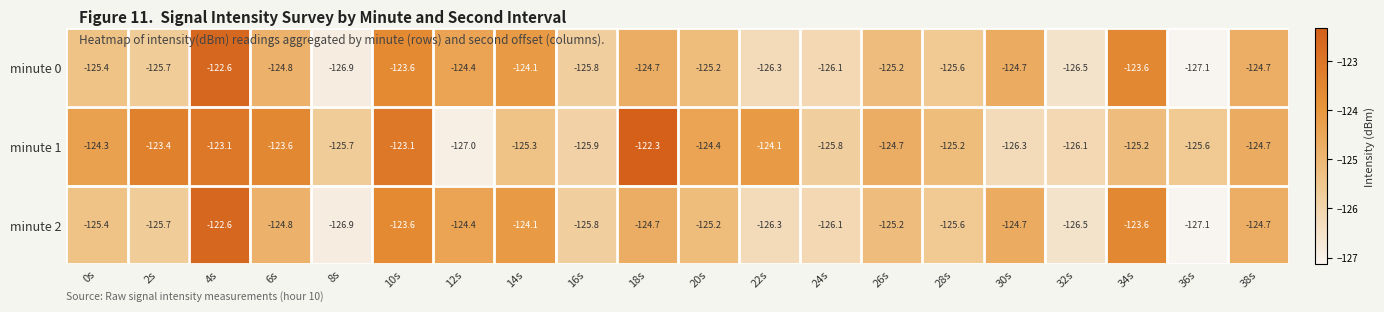

What is the difference between the highest and lowest values at 30s?

1.6